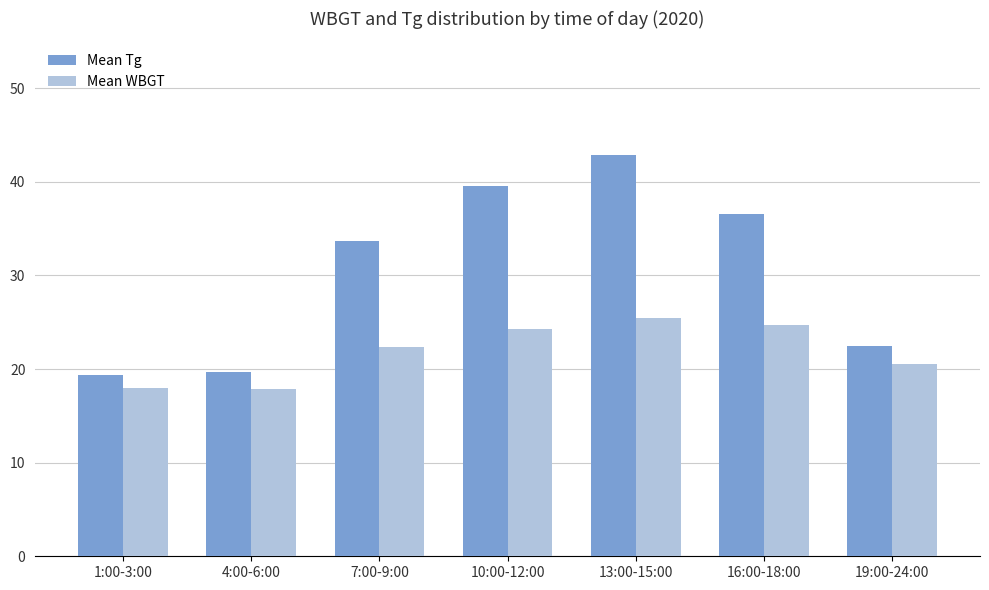

At which label does Mean WBGT first exceed 22?

7:00-9:00